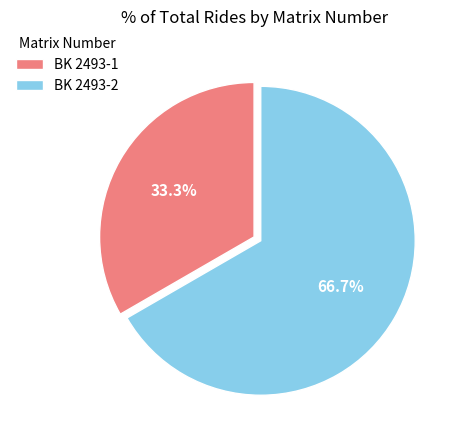

What is the majority slice?

BK 2493-2